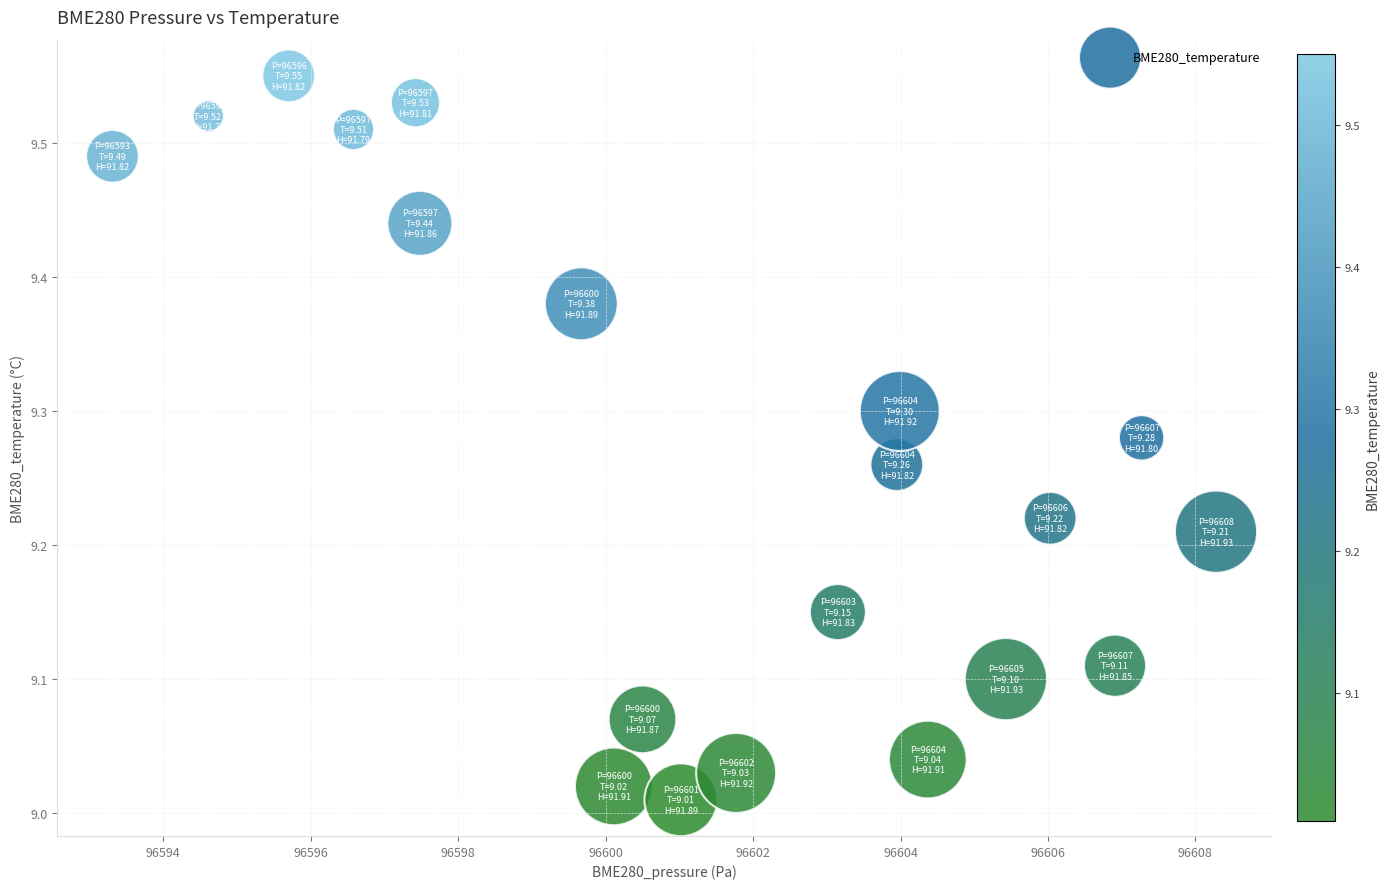

What is the range of X values (max minus min)?

15.0